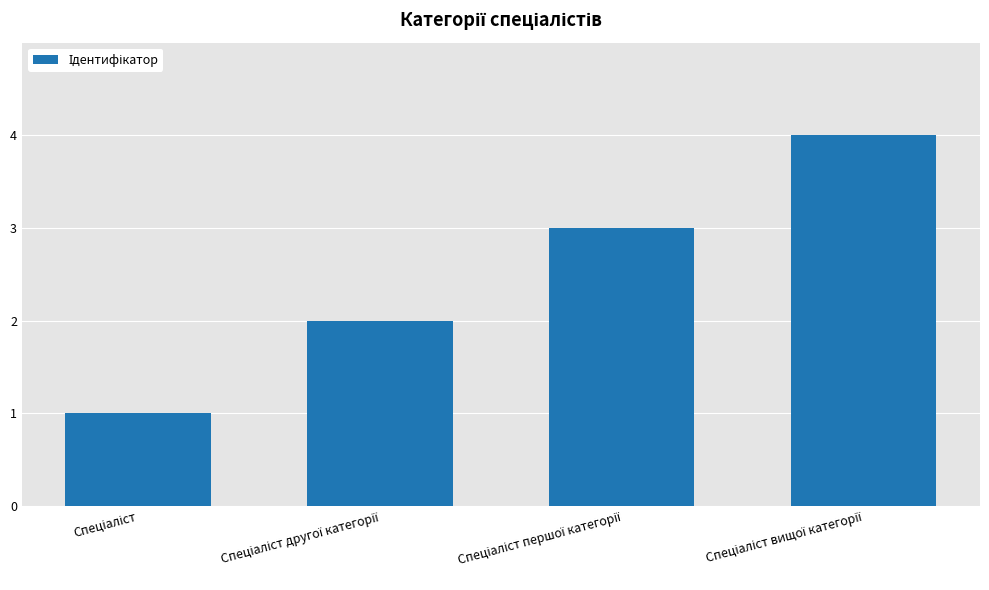

What is the greatest value displayed?

4